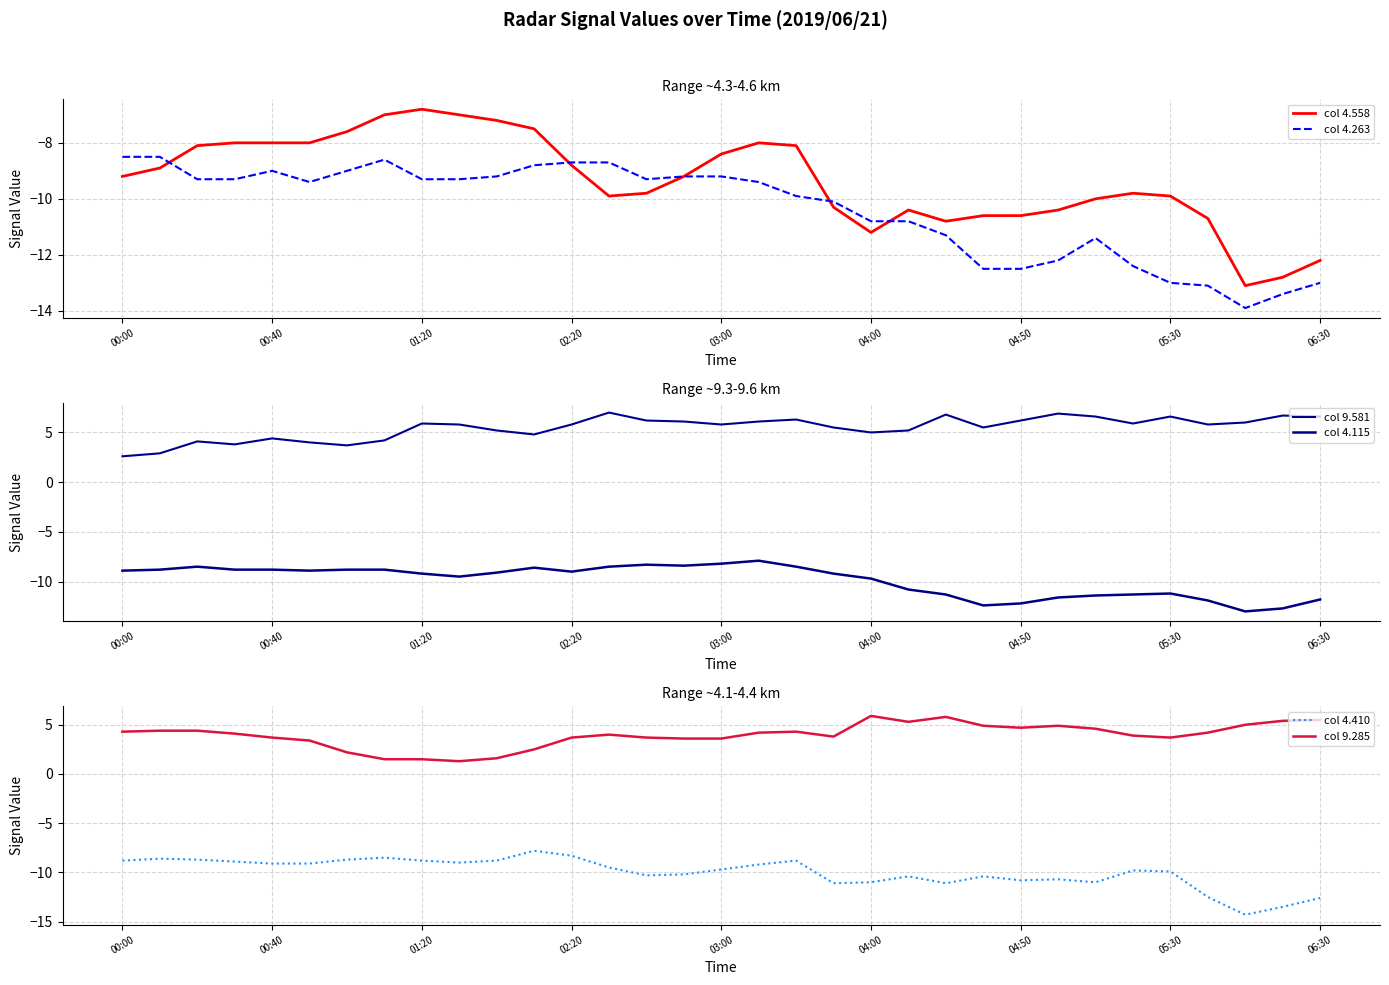

What is the difference between the maximum and minimum values in the col 4.558 series?

6.3